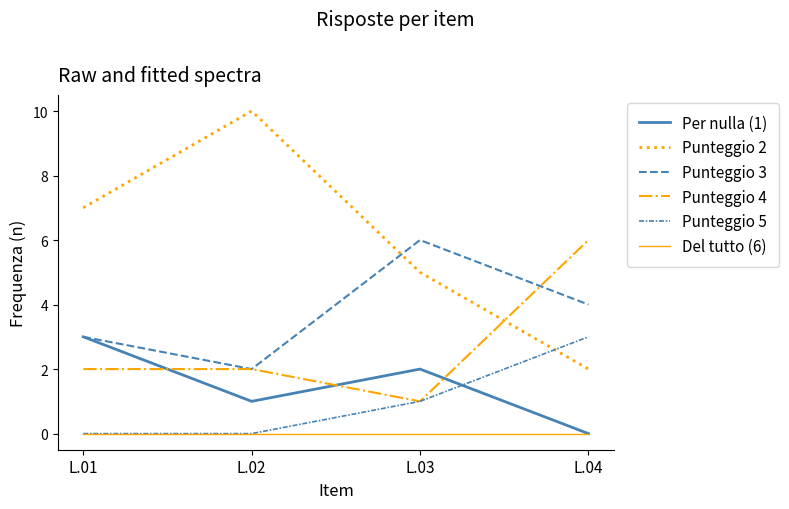

How many lines are shown in the chart?

6